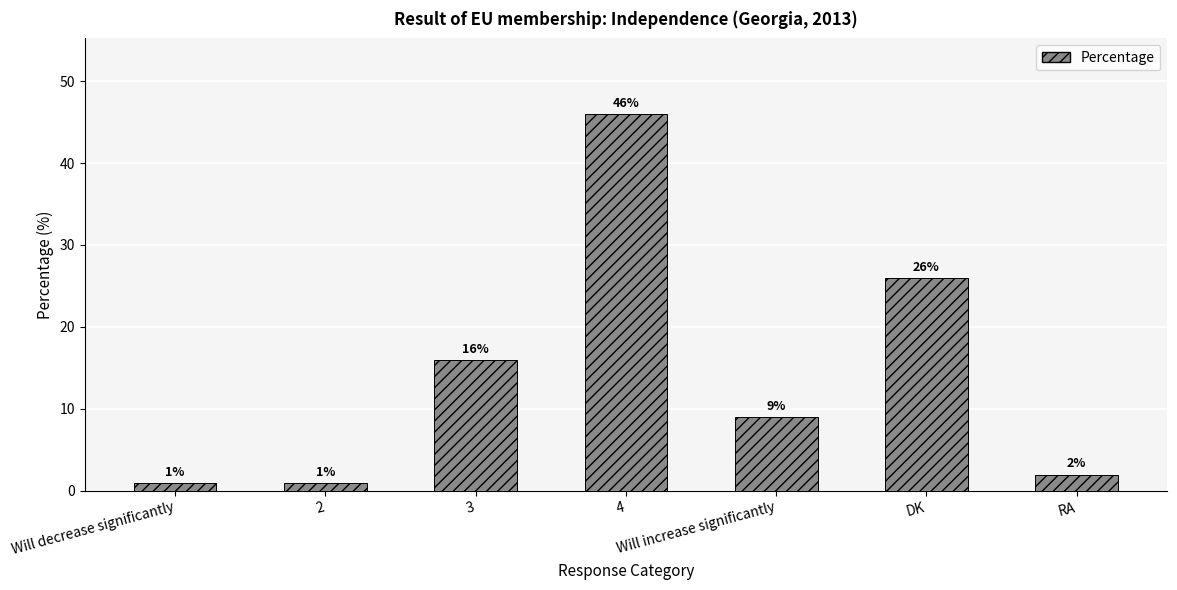

What is the maximum value shown in the chart?

46